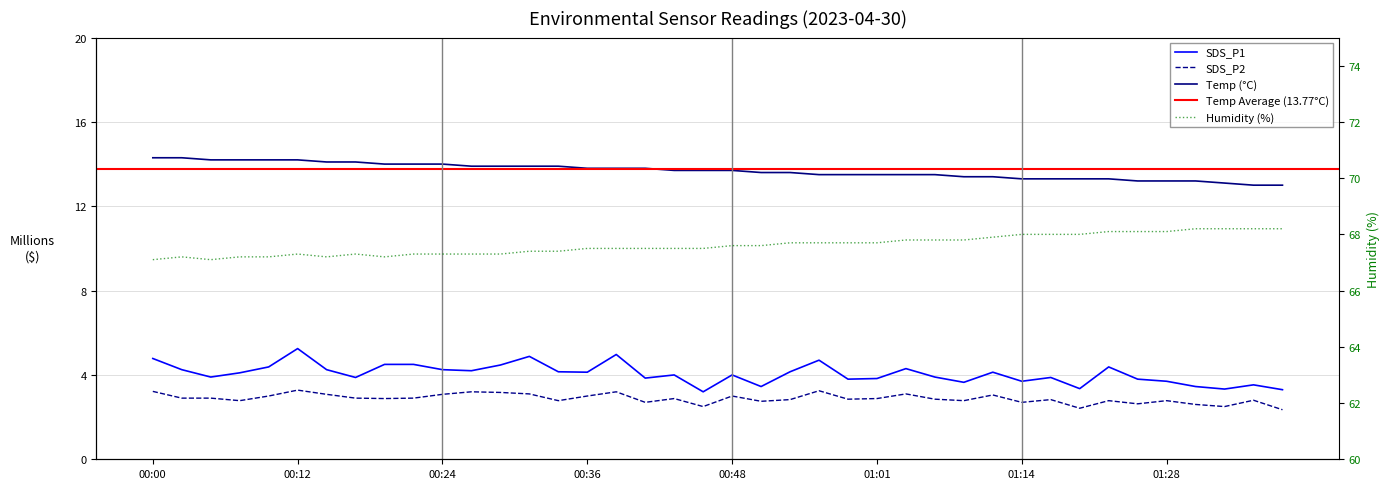

Reading left to right, extract all data points from this chart.

Temp: 00:00=14.3	00:02=14.3	00:05=14.2	00:07=14.2	00:09=14.2	00:12=14.2	00:14=14.1	00:17=14.1	00:19=14.0	00:22=14.0	00:24=14.0	00:26=13.9	00:29=13.9	00:31=13.9	00:34=13.9	00:36=13.8	00:39=13.8	00:41=13.8	00:44=13.7	00:46=13.7	00:48=13.7	00:51=13.6	00:53=13.6	00:56=13.5	00:58=13.5	01:01=13.5	01:03=13.5	01:06=13.5	01:08=13.4	01:11=13.4	01:14=13.3	01:16=13.3	01:19=13.3	01:22=13.3	01:25=13.2	01:28=13.2	01:30=13.2	01:33=13.1	01:35=13.0	01:38=13.0
Humidity: 00:00=67.1	00:02=67.2	00:05=67.1	00:07=67.2	00:09=67.2	00:12=67.3	00:14=67.2	00:17=67.3	00:19=67.2	00:22=67.3	00:24=67.3	00:26=67.3	00:29=67.3	00:31=67.4	00:34=67.4	00:36=67.5	00:39=67.5	00:41=67.5	00:44=67.5	00:46=67.5	00:48=67.6	00:51=67.6	00:53=67.7	00:56=67.7	00:58=67.7	01:01=67.7	01:03=67.8	01:06=67.8	01:08=67.8	01:11=67.9	01:14=68.0	01:16=68.0	01:19=68.0	01:22=68.1	01:25=68.1	01:28=68.1	01:30=68.2	01:33=68.2	01:35=68.2	01:38=68.2
SDS_P1: 00:00=4.8	00:02=4.2	00:05=3.9	00:07=4.1	00:09=4.4	00:12=5.2	00:14=4.2	00:17=3.9	00:19=4.5	00:22=4.5	00:24=4.2	00:26=4.2	00:29=4.5	00:31=4.9	00:34=4.2	00:36=4.1	00:39=5.0	00:41=3.9	00:44=4.0	00:46=3.2	00:48=4.0	00:51=3.5	00:53=4.2	00:56=4.7	00:58=3.8	01:01=3.8	01:03=4.3	01:06=3.9	01:08=3.6	01:11=4.1	01:14=3.7	01:16=3.9	01:19=3.4	01:22=4.4	01:25=3.8	01:28=3.7	01:30=3.5	01:33=3.3	01:35=3.5	01:38=3.3
SDS_P2: 00:00=3.2	00:02=2.9	00:05=2.9	00:07=2.8	00:09=3.0	00:12=3.3	00:14=3.1	00:17=2.9	00:19=2.9	00:22=2.9	00:24=3.1	00:26=3.2	00:29=3.2	00:31=3.1	00:34=2.8	00:36=3.0	00:39=3.2	00:41=2.7	00:44=2.9	00:46=2.5	00:48=3.0	00:51=2.8	00:53=2.8	00:56=3.2	00:58=2.9	01:01=2.9	01:03=3.1	01:06=2.9	01:08=2.8	01:11=3.0	01:14=2.7	01:16=2.8	01:19=2.4	01:22=2.8	01:25=2.6	01:28=2.8	01:30=2.6	01:33=2.5	01:35=2.8	01:38=2.4